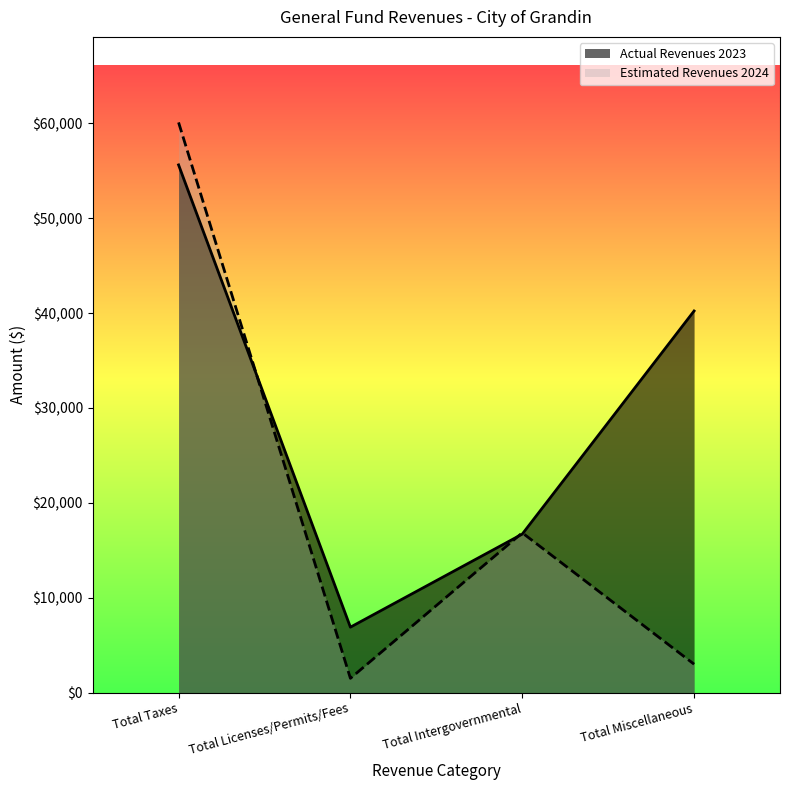

What is the difference between the highest and lowest values at Total Taxes?

4475.3